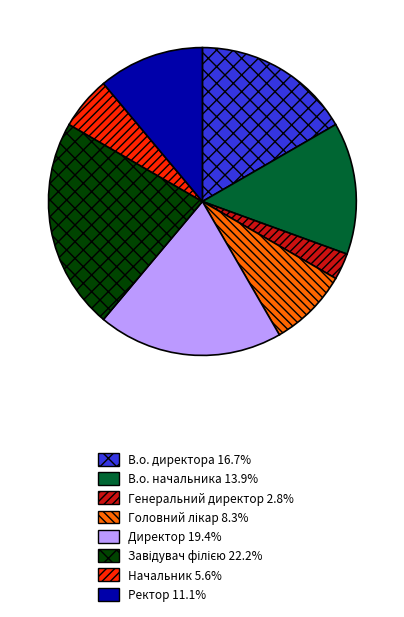

Approximately how many times larger is the value at В.о. начальника compared to Начальник?

2.5